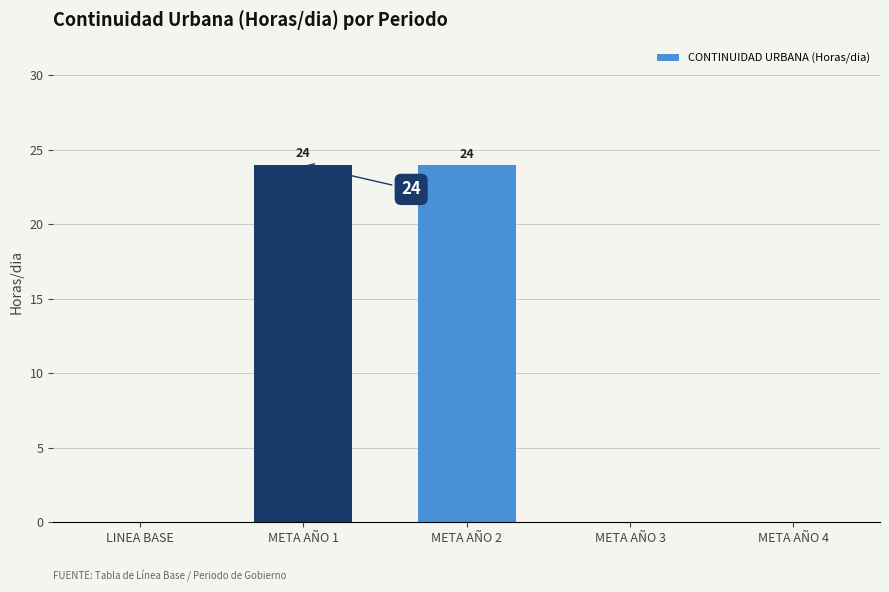

What is the change in value from META AÑO 1 to META AÑO 4?

-24.0